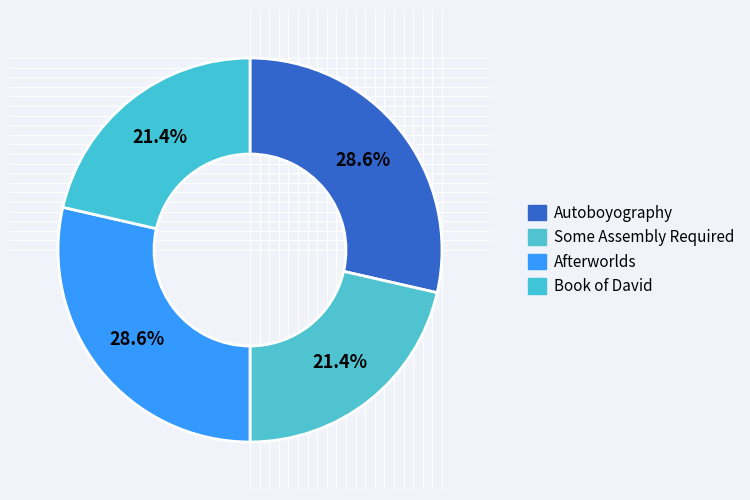

What is the largest slice in the pie chart?

Autoboyography